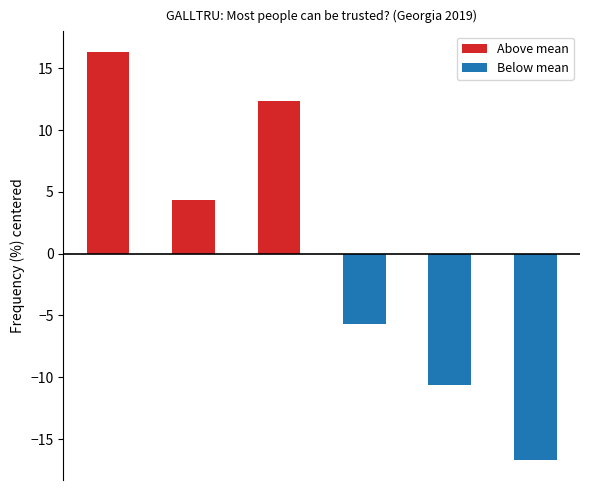

What is the maximum value shown in the chart?

16.3